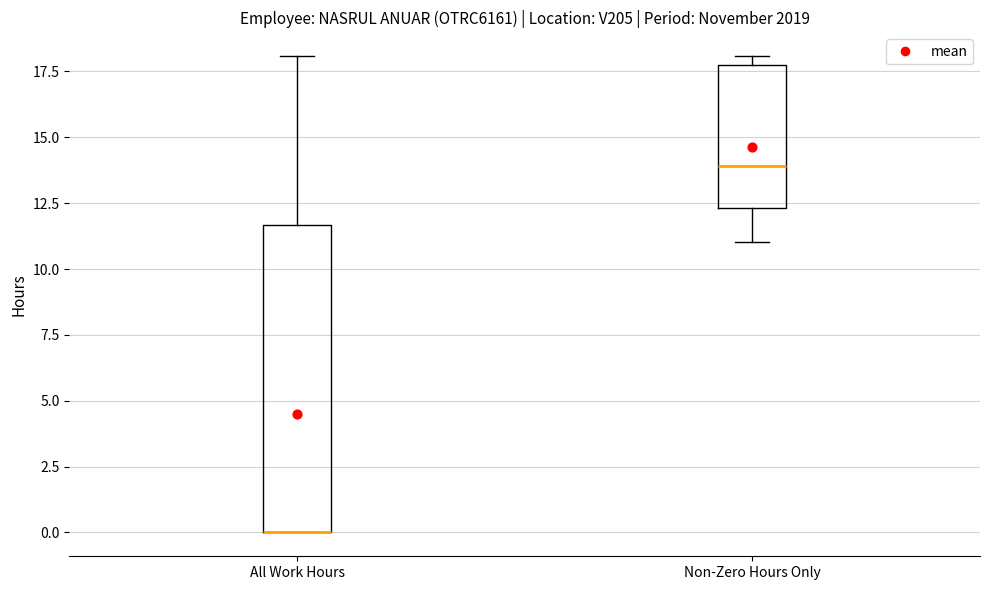

Where does the lower whisker of the box for Non-Zero Hours Only end on the y-axis? The values are not printed on the chart, so give them approximately, as read against the axis.

11.0